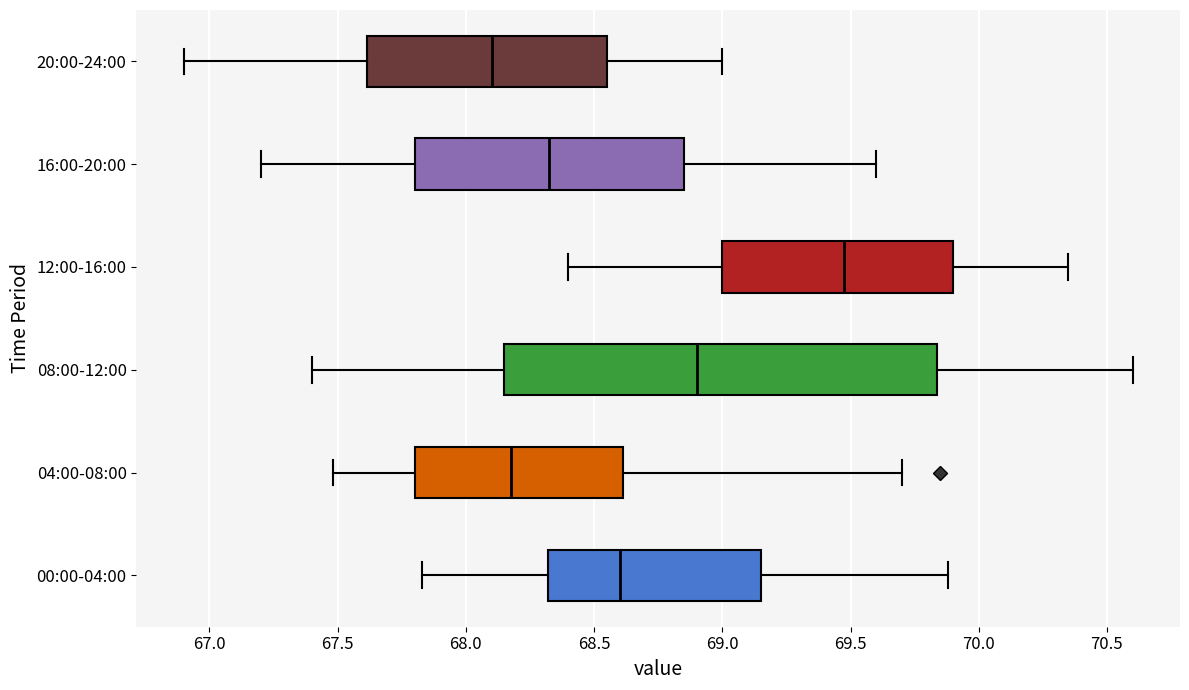

Which box is the widest, from its left edge to its right edge?

08:00-12:00